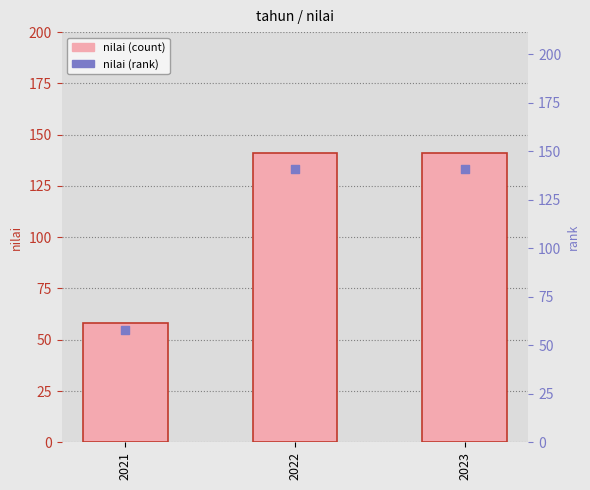

What is the total value across all series at 2021?

116